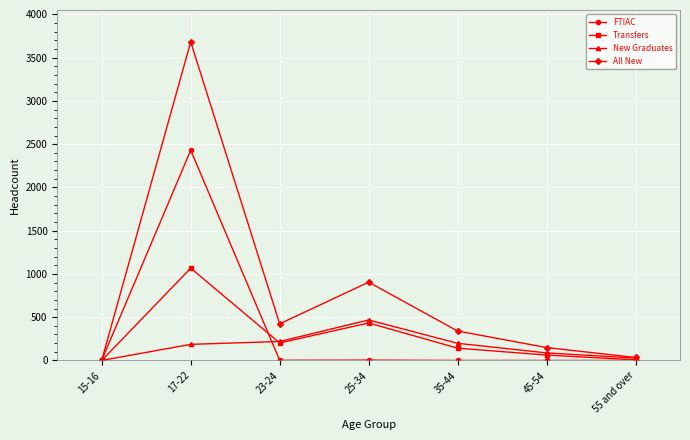

What are all the series names shown in the legend?

FTIAC, Transfers, New Graduates, All New